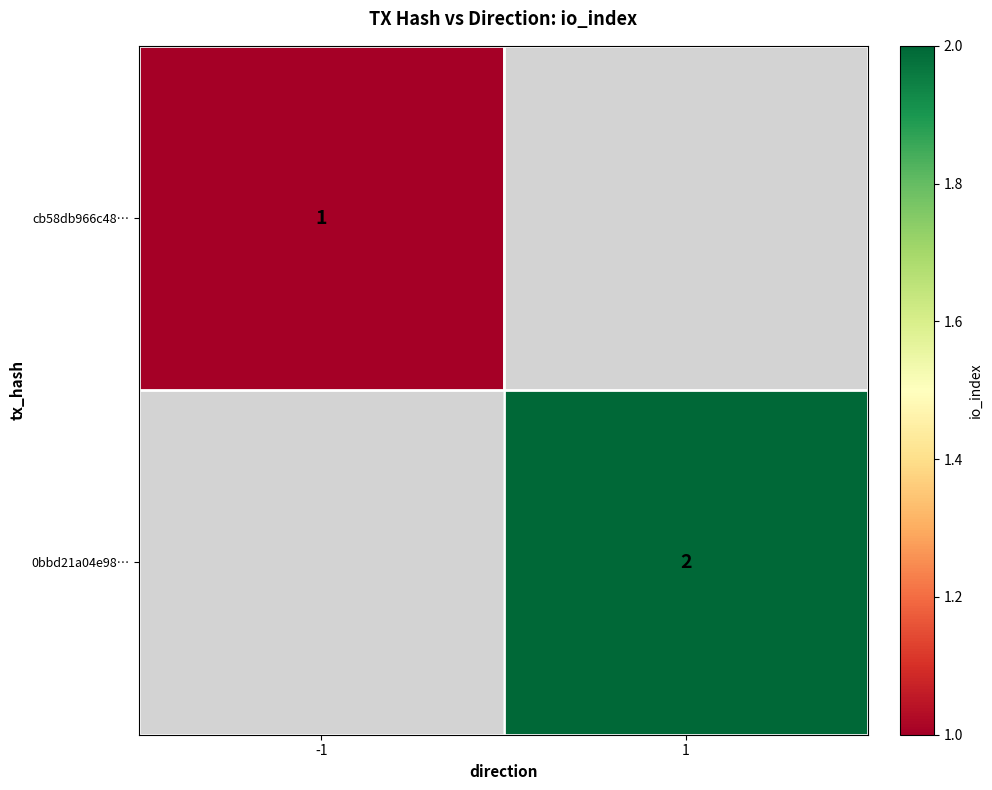

Which category has the lowest value across all series?

-1